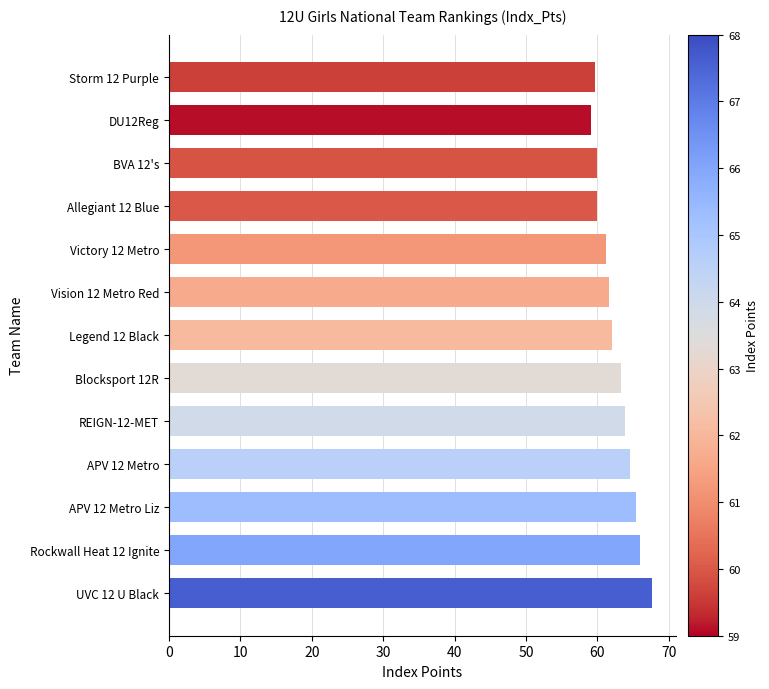

True or false: the data shows 67.6 at UVC 12 U Black.

True